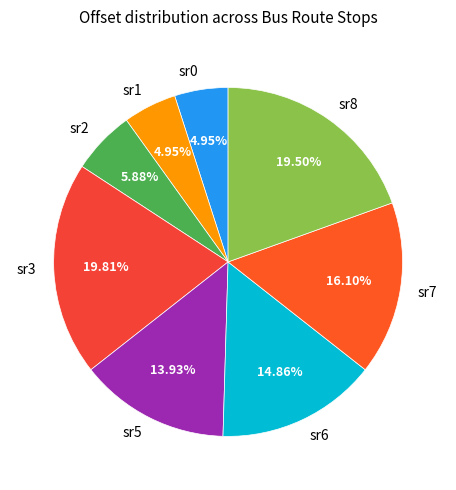

Count the number of slices in the pie.

8